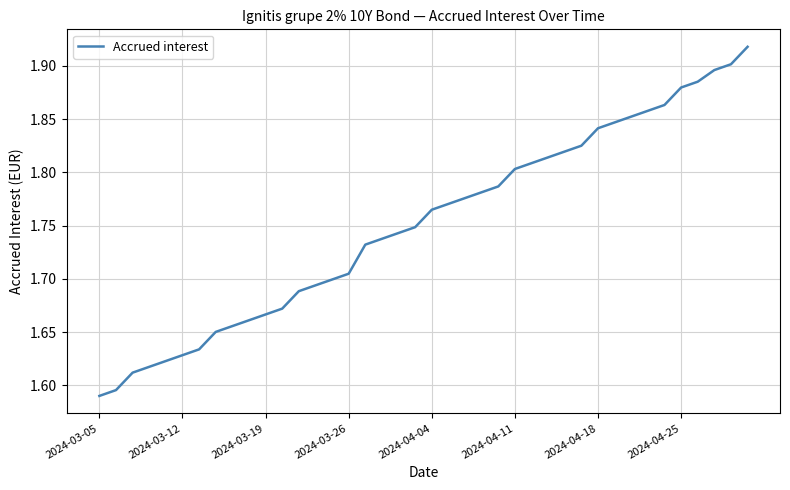

What is the difference between the maximum and minimum values?

0.3